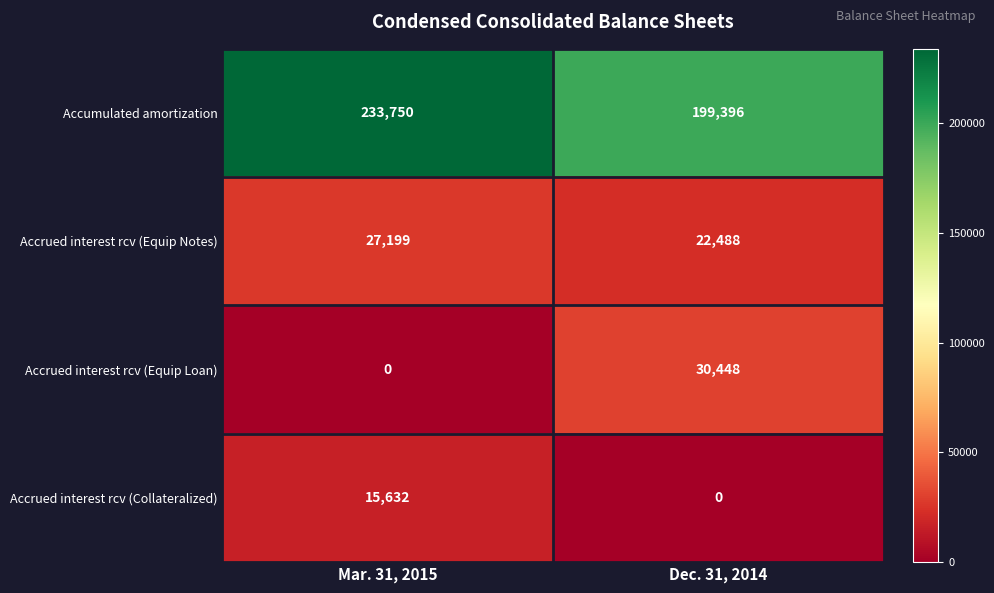

Reading left to right, extract all data points from this chart.

Accumulated amortization: Mar. 31, 2015=233750	Dec. 31, 2014=199396
Accrued interest rcv (Equip Notes): Mar. 31, 2015=27199	Dec. 31, 2014=22488
Accrued interest rcv (Equip Loan): Mar. 31, 2015=0	Dec. 31, 2014=30448
Accrued interest rcv (Collateralized): Mar. 31, 2015=15632	Dec. 31, 2014=0